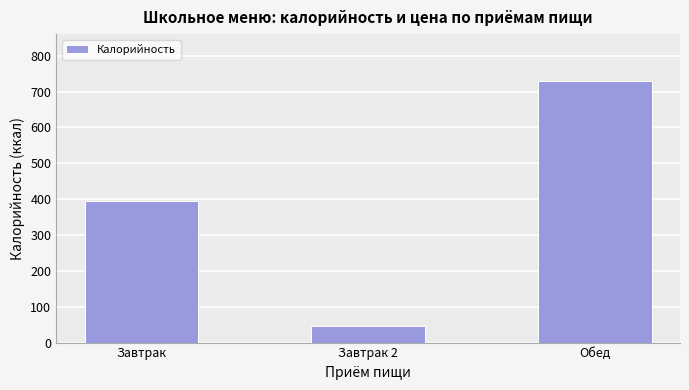

What is the change in value from Завтрак 2 to Обед?

+682